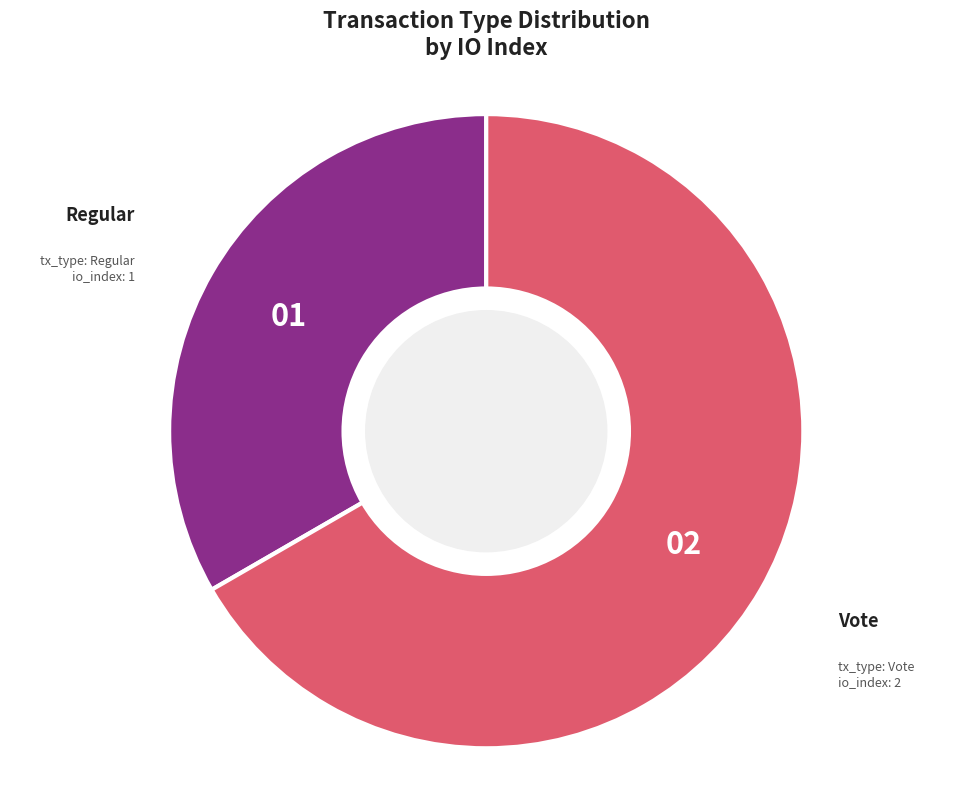

Is there a majority slice in this chart?

Yes